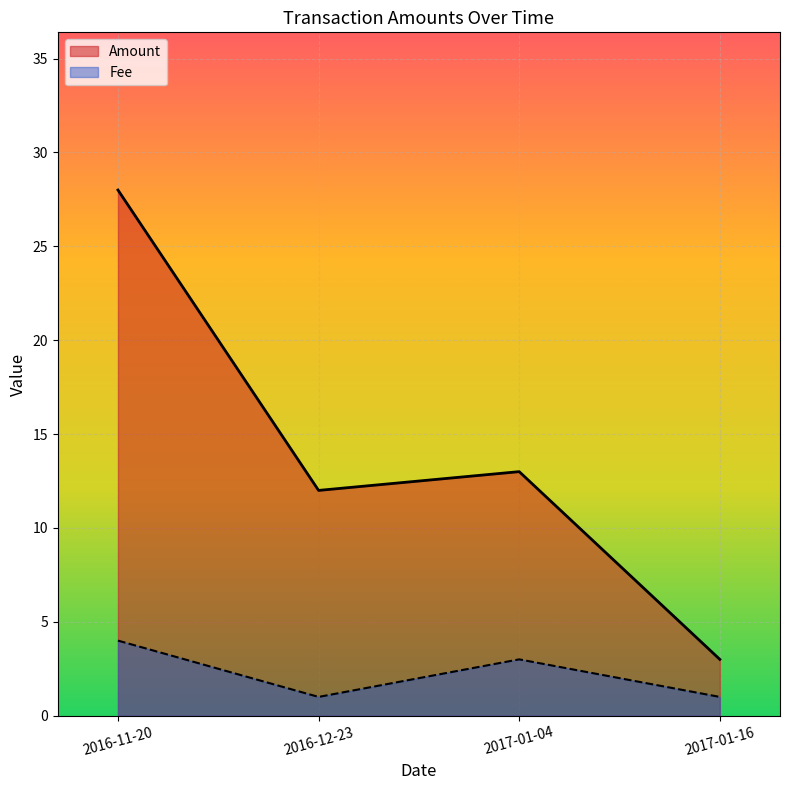

What is the lowest value of the Fee series?

1